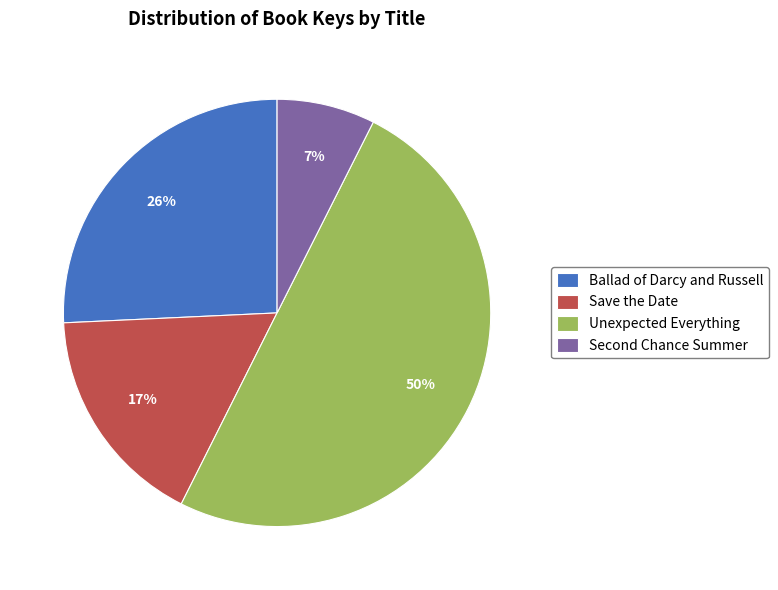

True or false: Unexpected Everything accounts for 64% of the total.

False